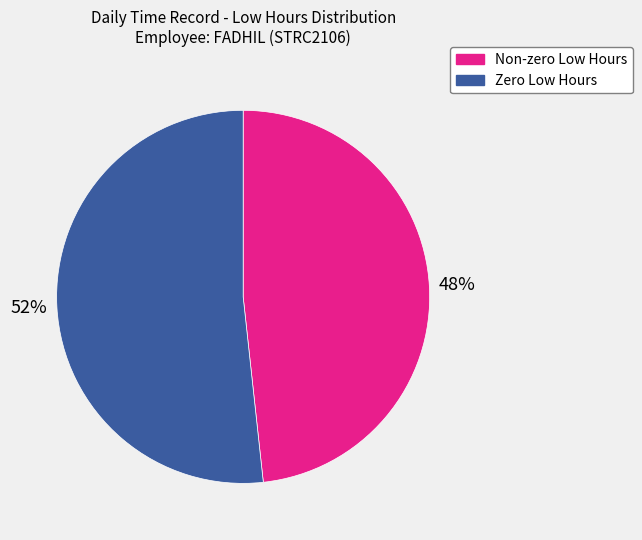

Does any single category account for the majority?

Yes